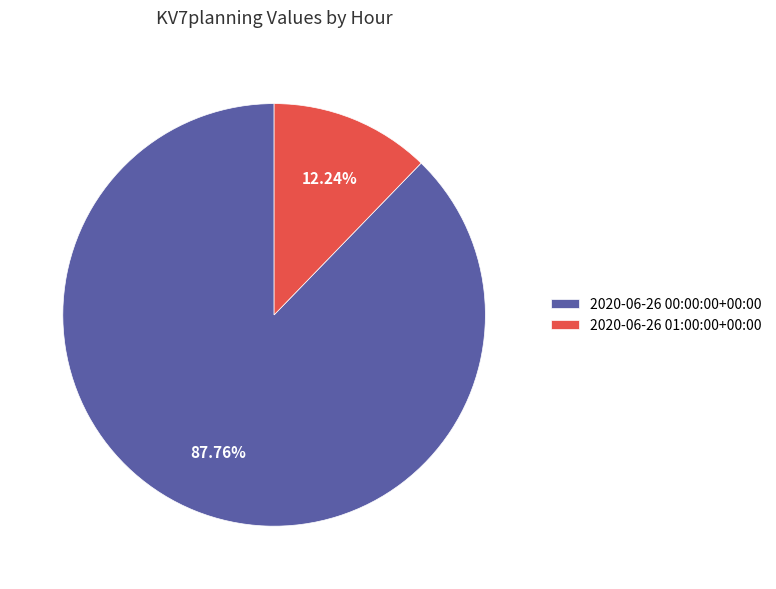

Between 2020-06-26 01:00:00+00:00 and 2020-06-26 00:00:00+00:00, which is larger?

2020-06-26 00:00:00+00:00